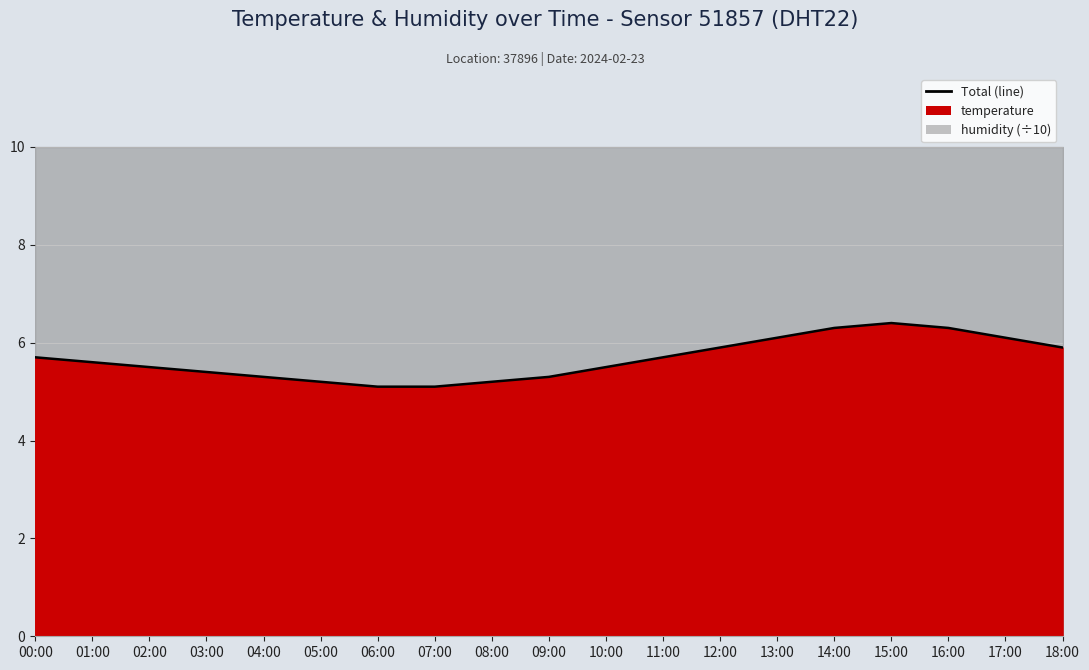

Read the value at 07:00.

5.1